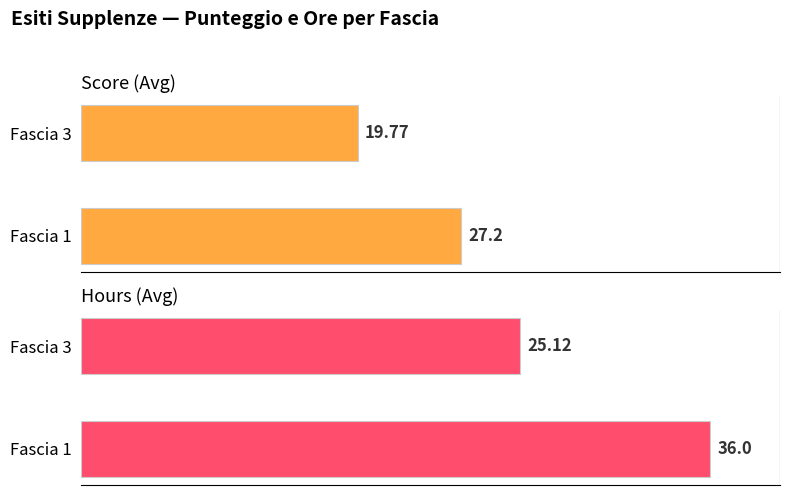

Count the number of data series in this chart.

2